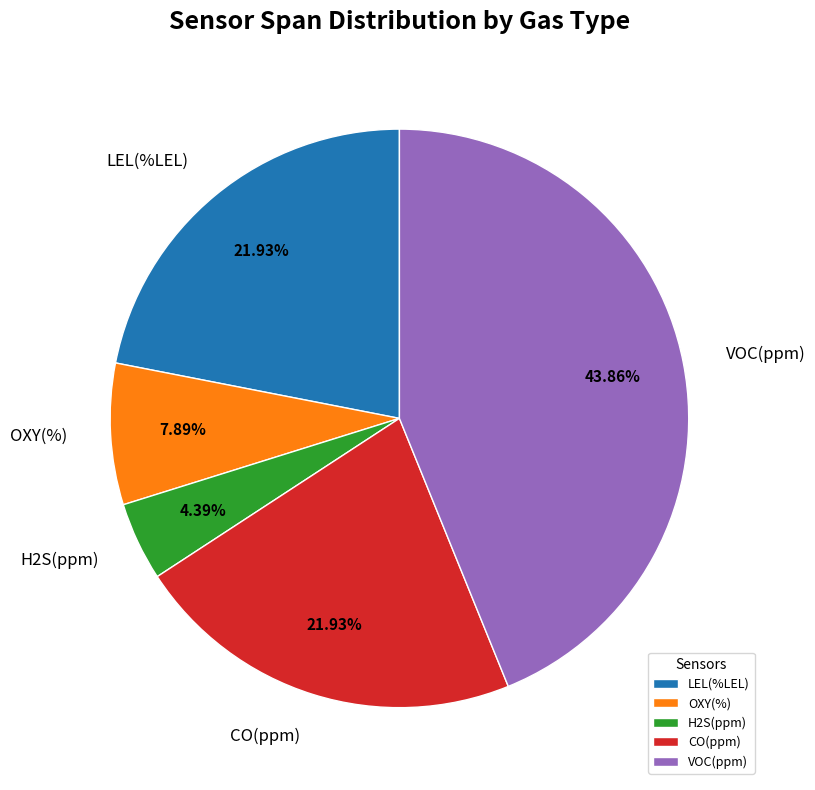

Does CO(ppm) represent more than half of the total?

No